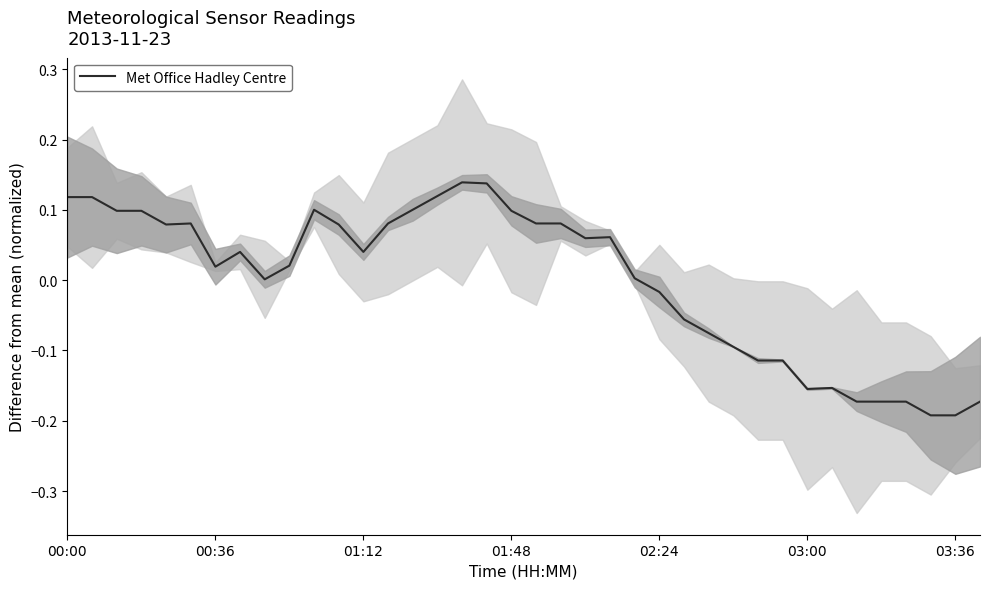

List the labels in order of value, smallest first.

35, 36, 32, 33, 34, 37, 30, 31, 28, 29, 27, 26, 25, 24, 8, 23, 03:36, 9, 7, 12, 21, 22, 02:24, 11, 03:00, 13, 19, 20, 01:12, 01:48, 18, 10, 14, 00:00, 00:36, 15, 17, 16